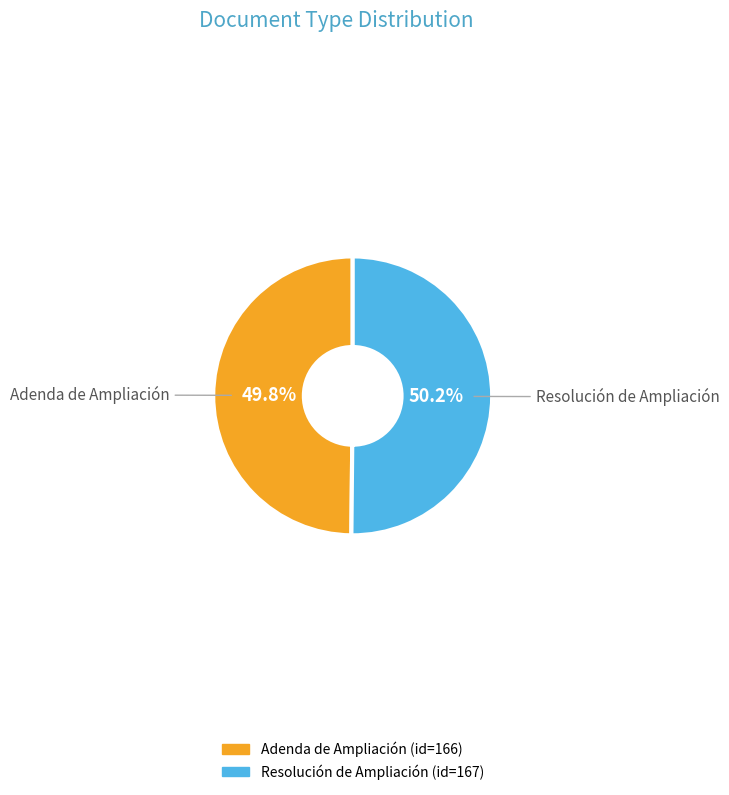

What percentage is the Resolución de Ampliación slice, to the nearest percent?

50%